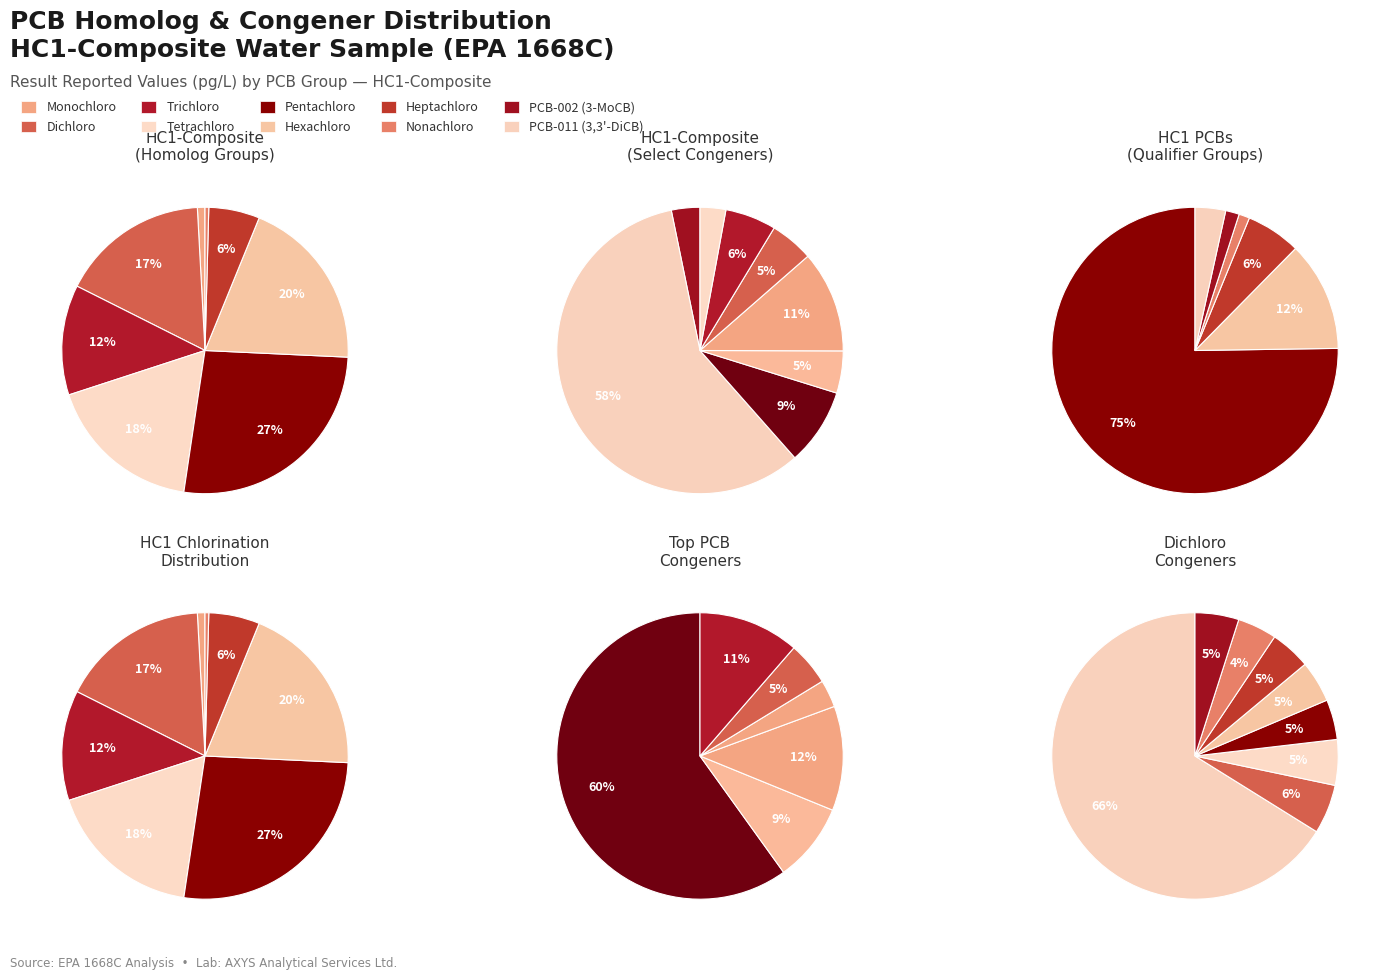

Is the sum of 8 and 7 greater than half?

Yes